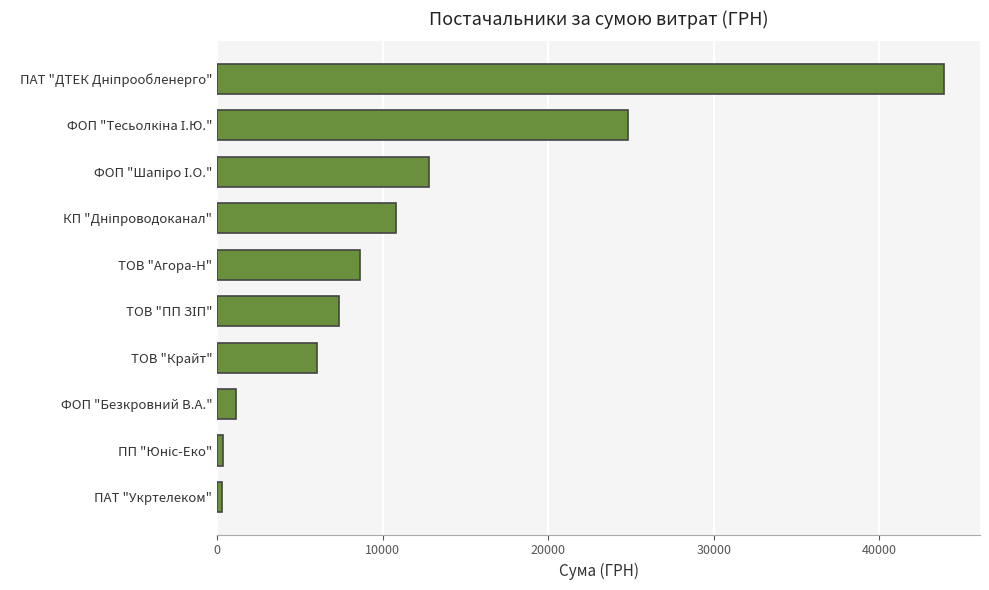

True or false: the data shows 6055.0 at ТОВ "Крайт".

True